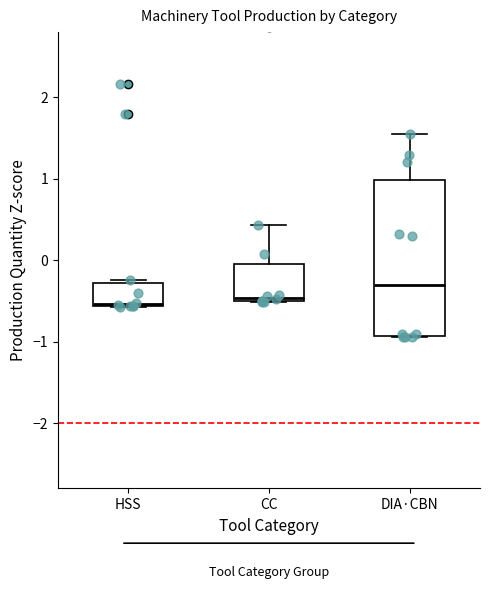

Where does the upper whisker of the box for CC end on the y-axis? The values are not printed on the chart, so give them approximately, as read against the axis.

0.4